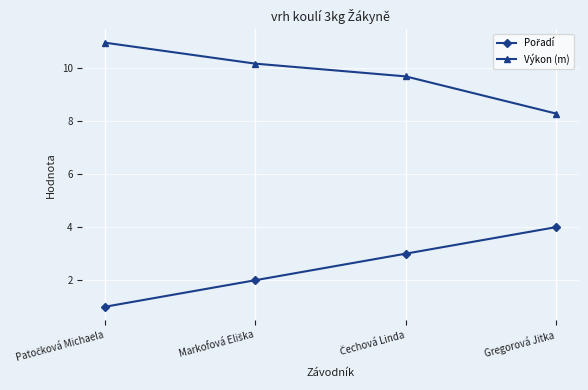

What is the difference between the maximum and second lowest values in the Výkon (m) series?

1.3